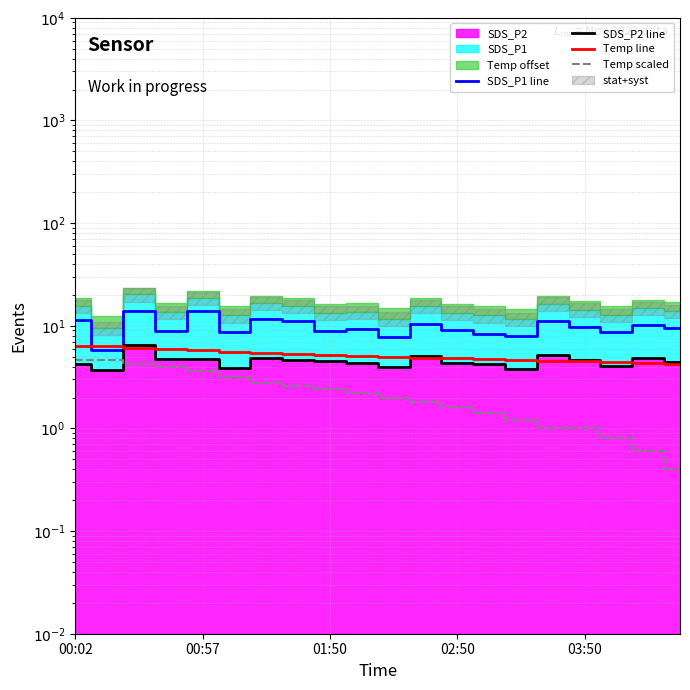

What is the total value across all series at 10?

18.8